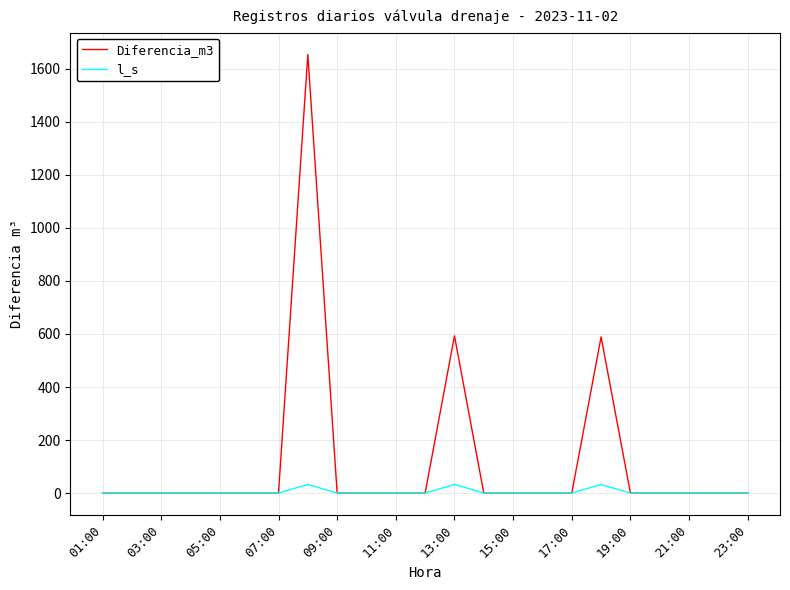

Rank the series by their average value, from lowest to highest.

l_s, Diferencia_m3